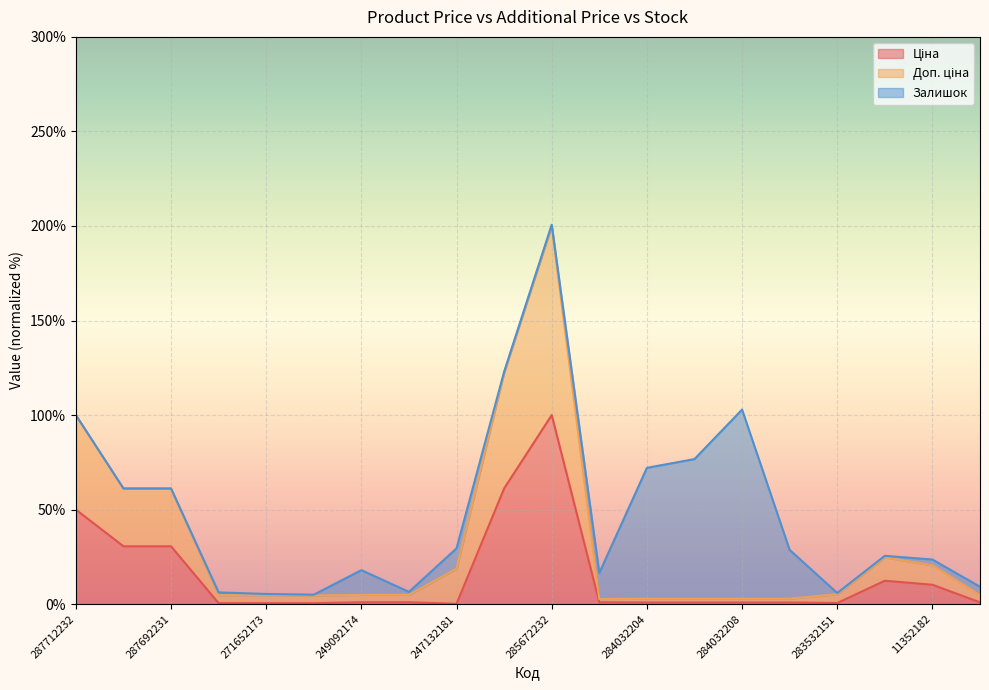

At which category is the sum across all series the highest?

285672232